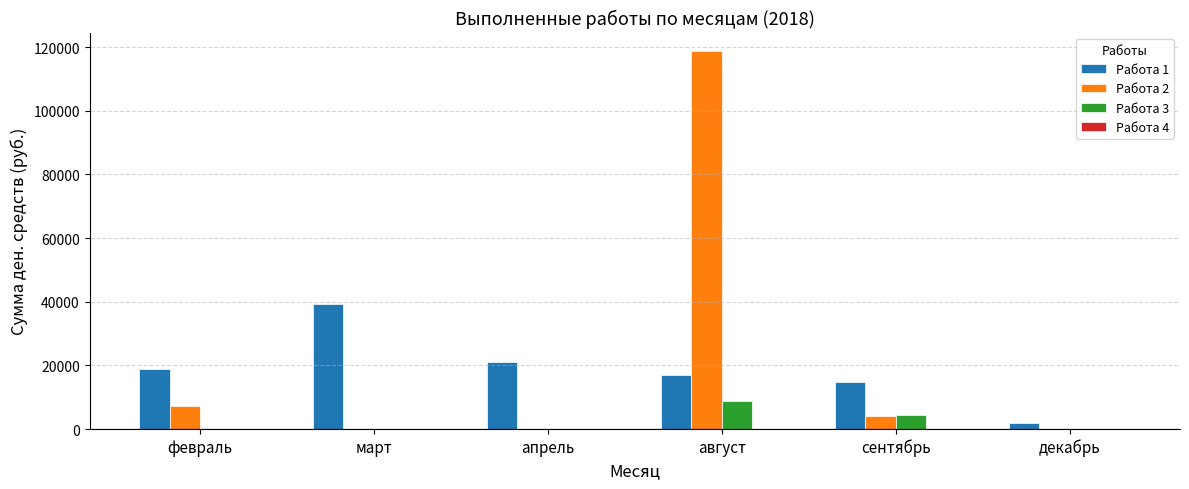

The Работа 1 series shows 7747.0 at апрель. True or false?

False